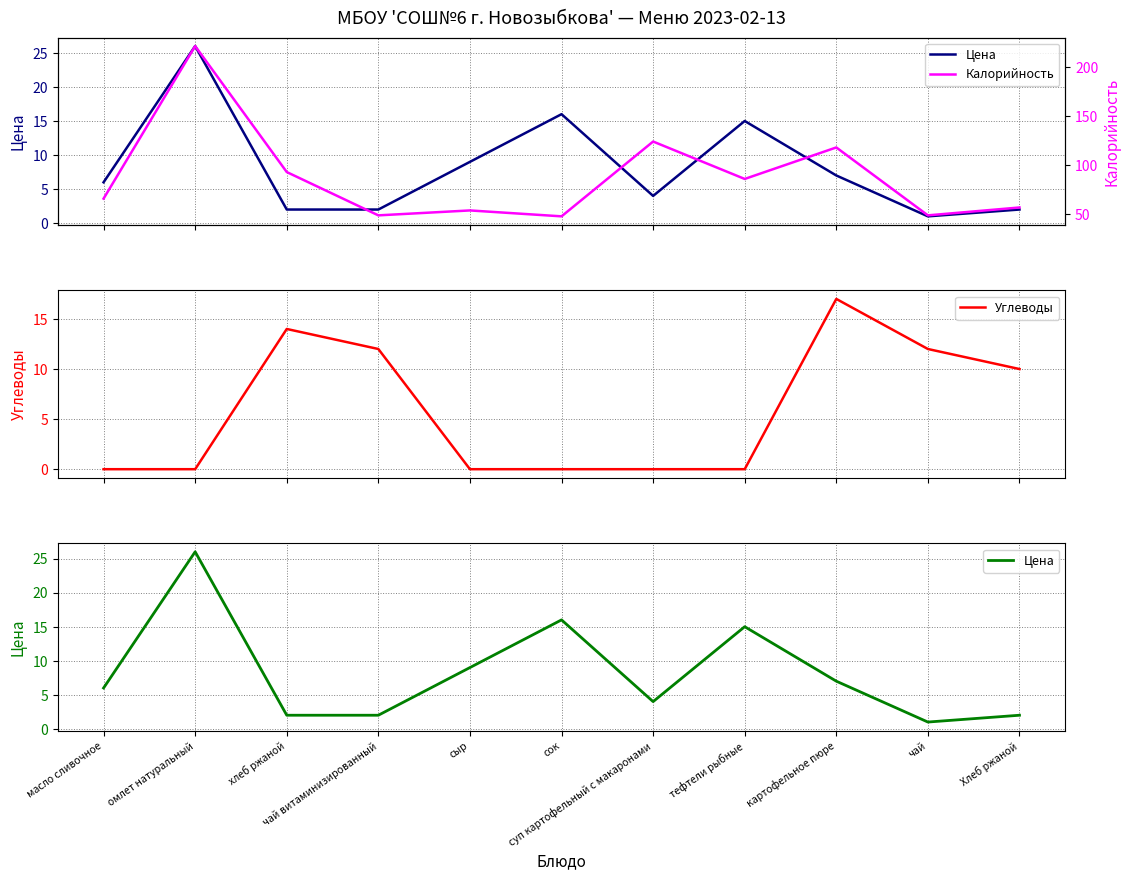

True or false: Цена has more than 1 points higher than both neighbors.

True